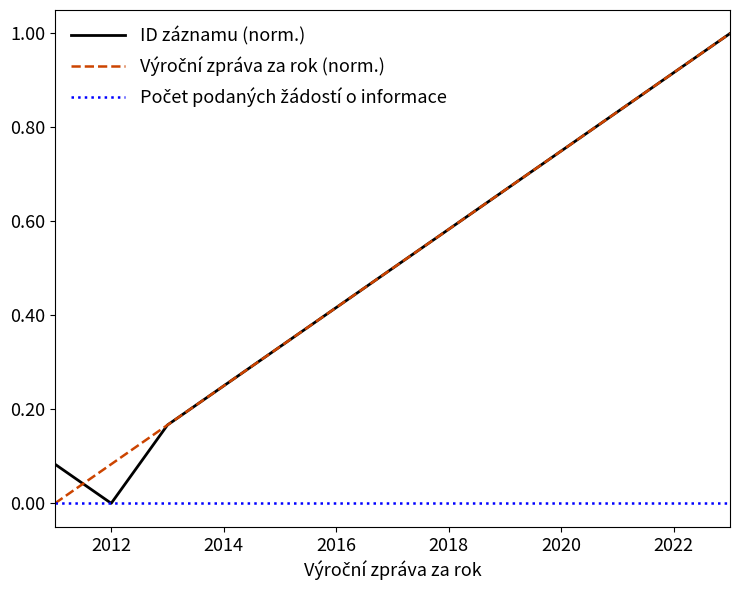

What is the highest value of the ID záznamu (norm.) series?

1.0